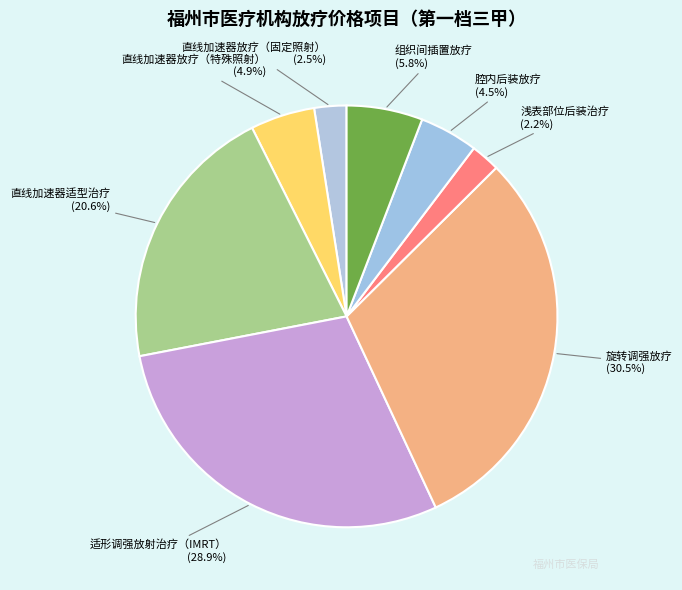

Is it true that 旋转调强放疗 is 45% of the pie?

False